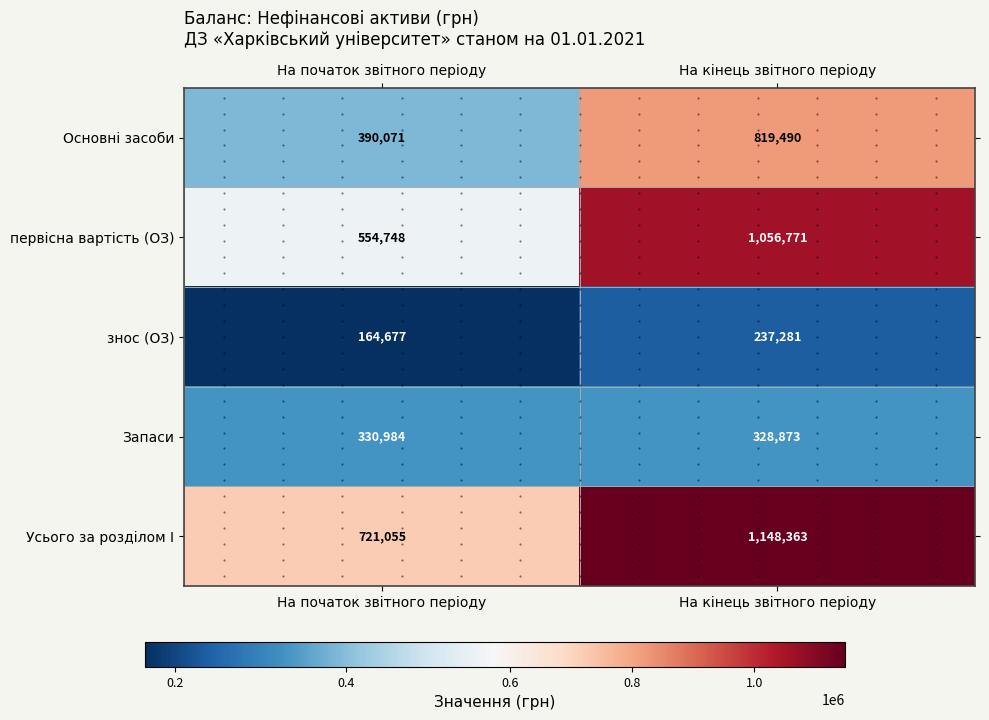

Between На початок звітного періоду and На кінець звітного періоду, which series saw the biggest shift?

первісна вартість (ОЗ)